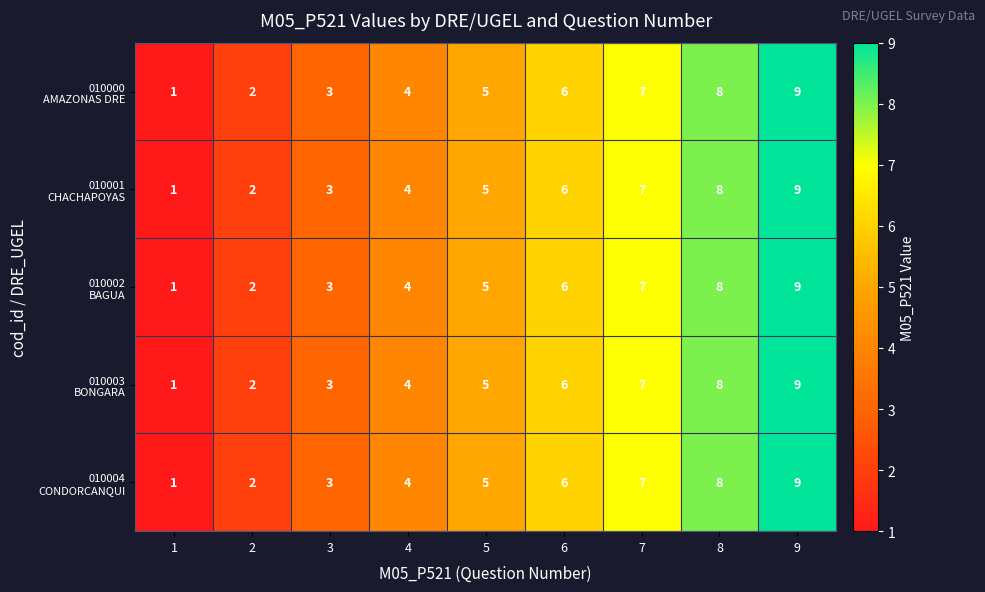

Which label corresponds to the largest value in the chart?

9